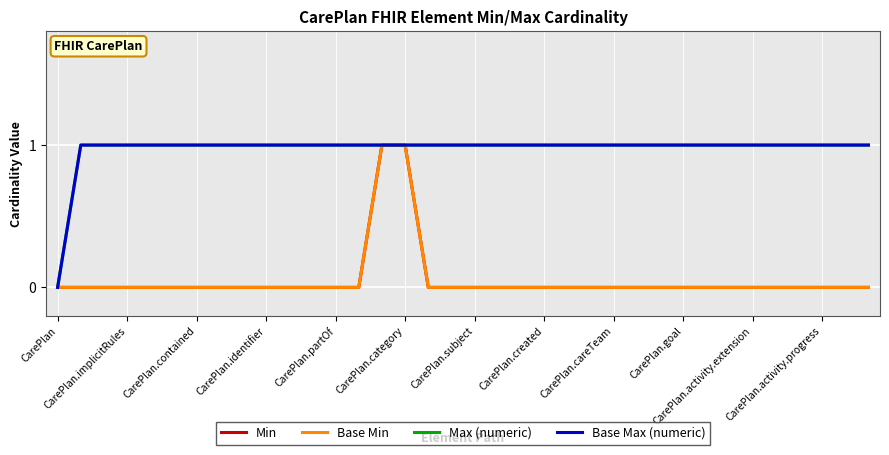

What are all the series names shown in the legend?

Min, Base Min, Max (numeric), Base Max (numeric)